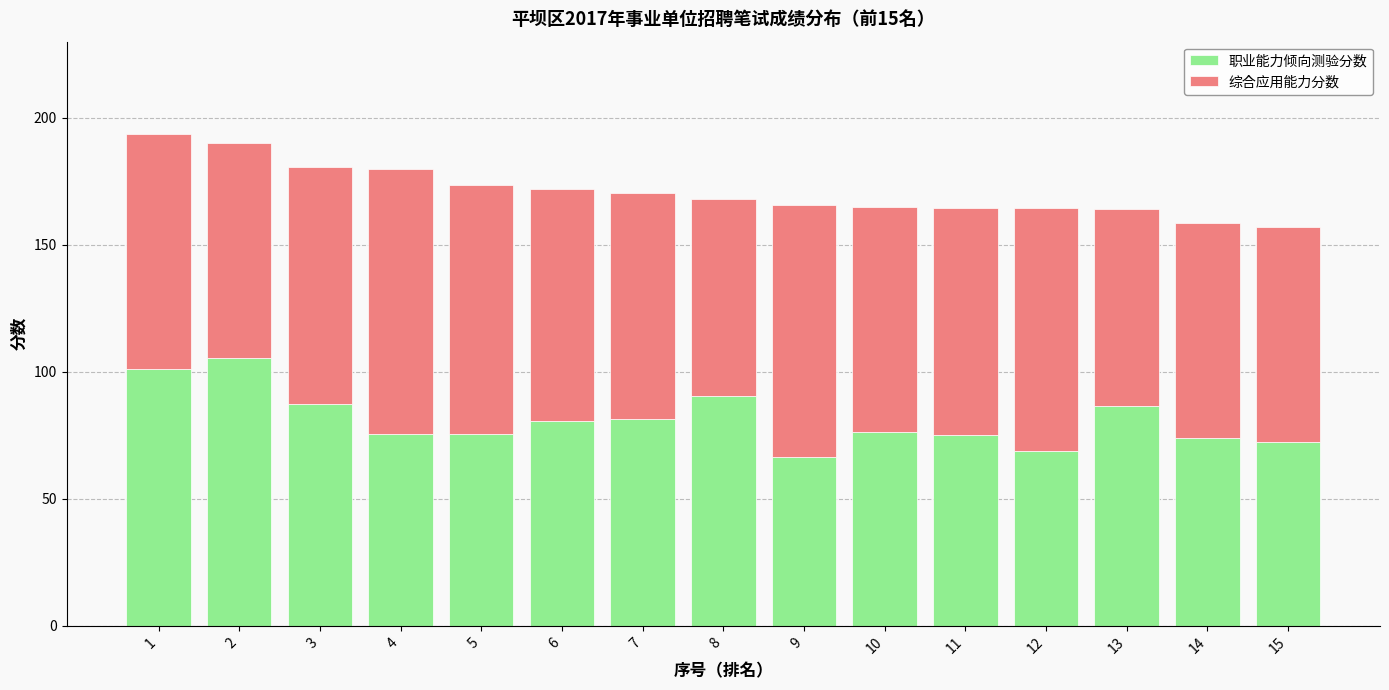

What is the highest value of the 职业能力倾向测验分数 series?

105.5